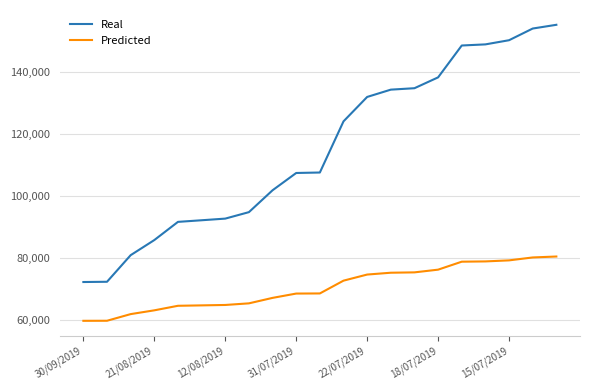

List the series in order of their overall mean, highest first.

Real, Predicted